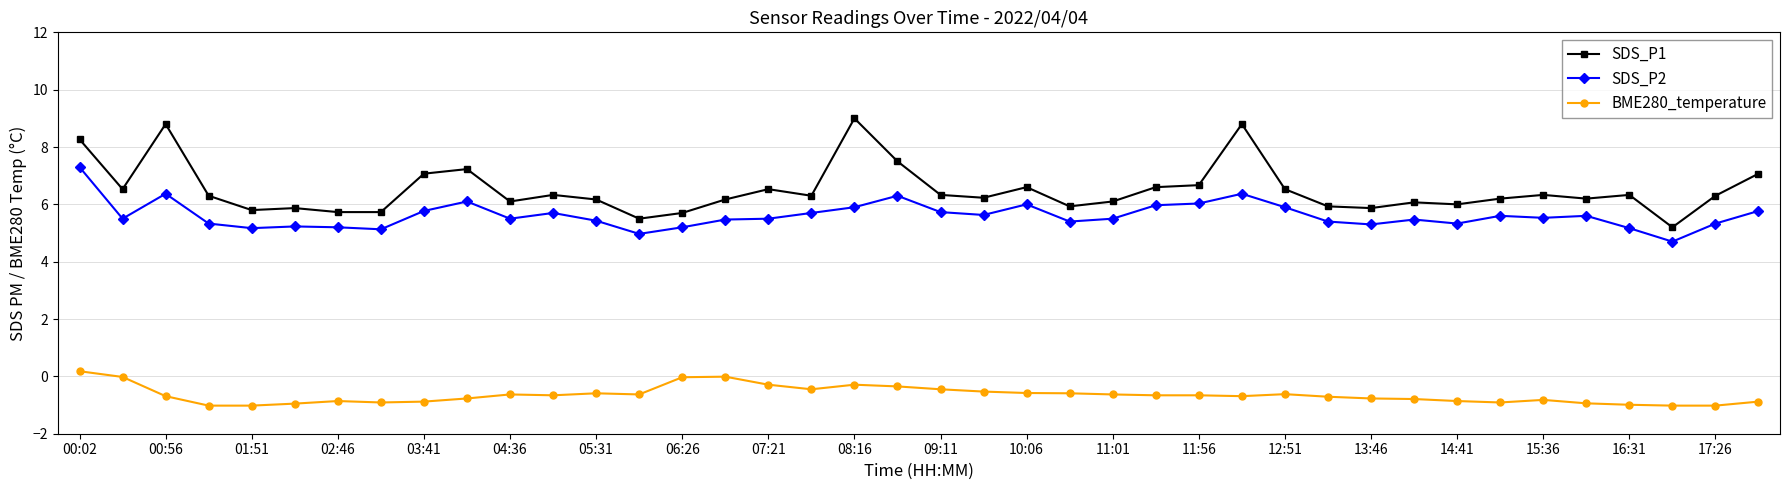

What is the sum of all SDS_P1 values?

259.9